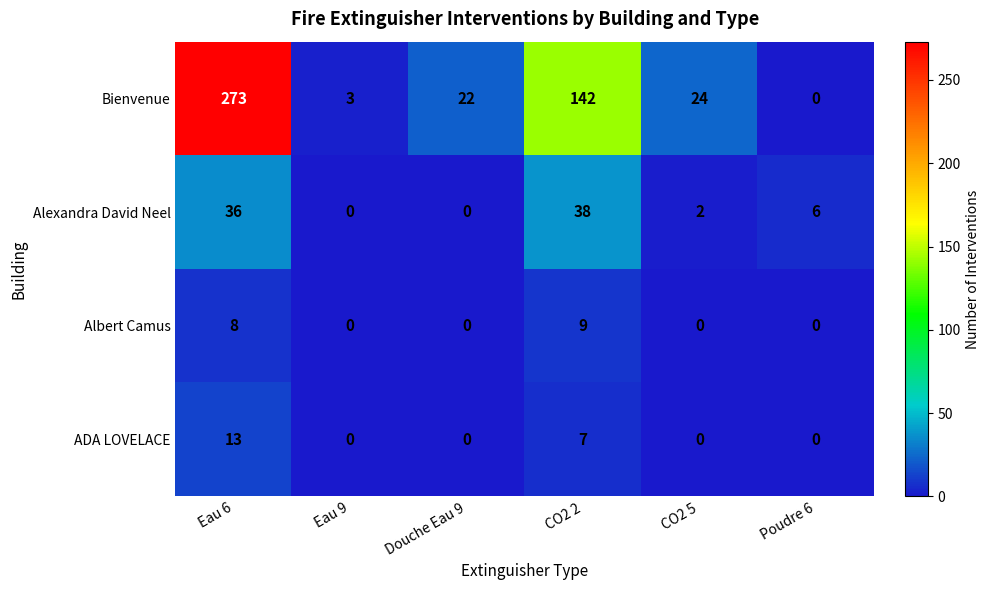

How many values in the Bienvenue series are below 24?

3